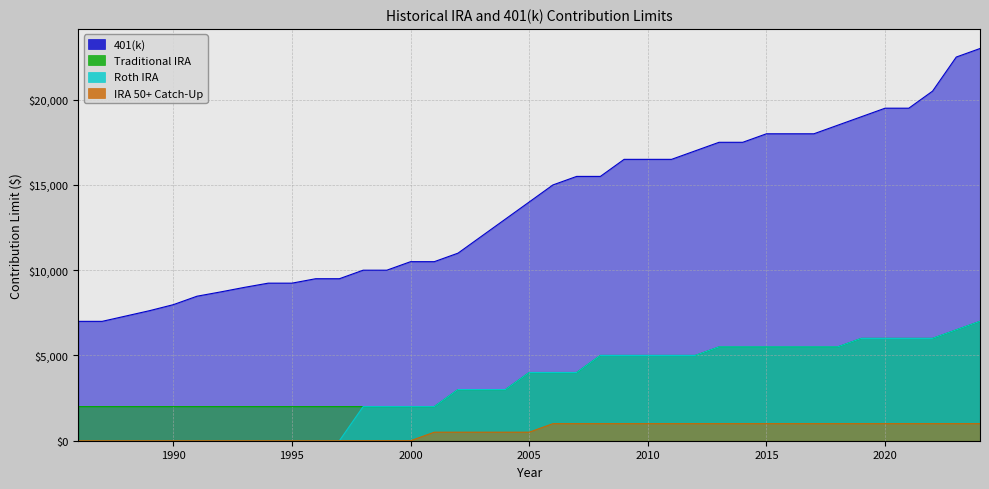

Does the chart have visible grid lines?

Yes